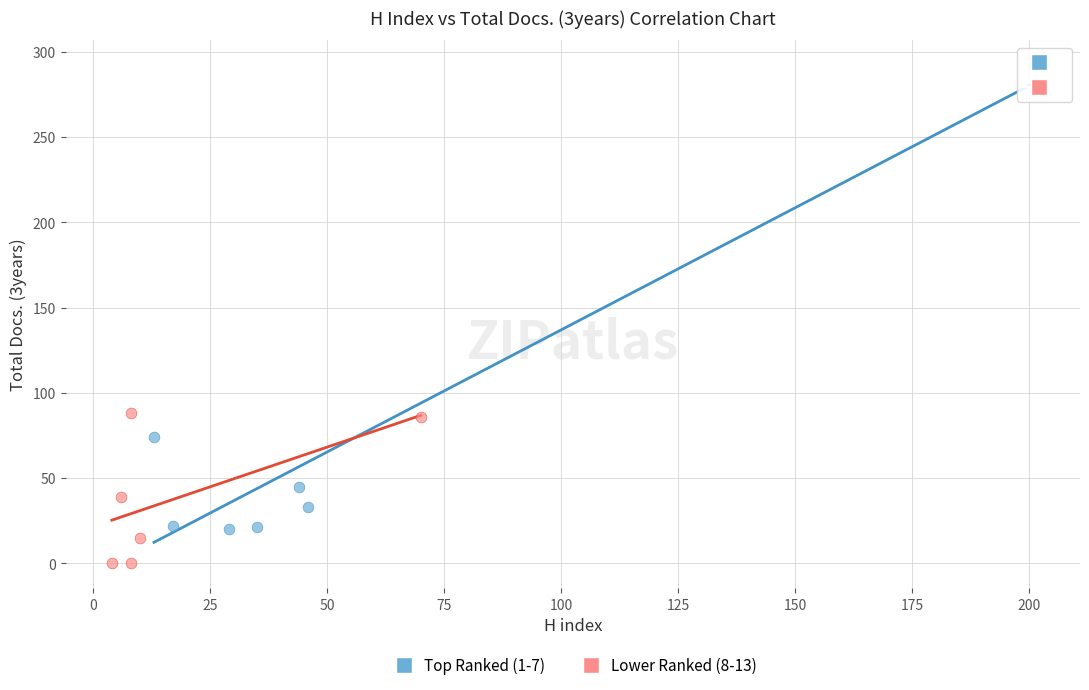

What are all the series names shown in the legend?

Top Ranked (1-7), Lower Ranked (8-13)